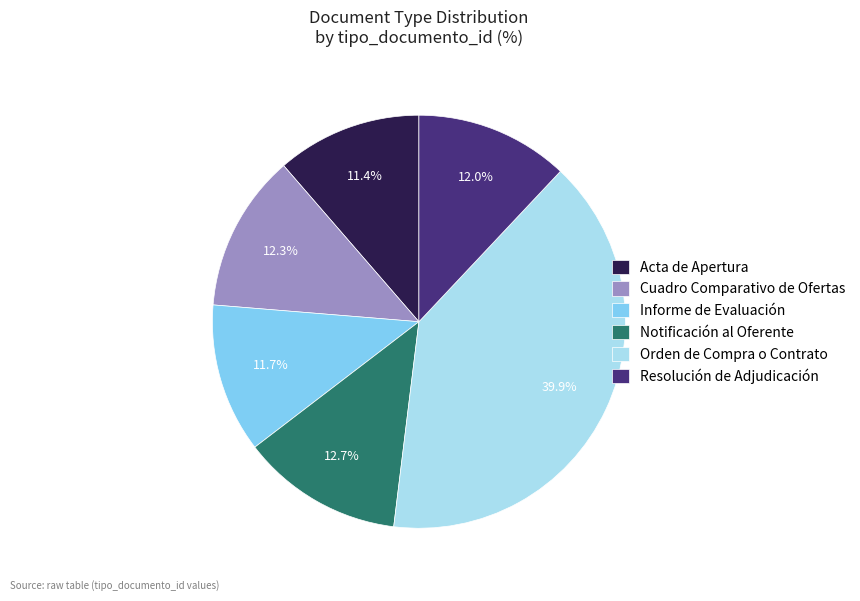

Which category has the biggest portion of the pie?

Orden de Compra o Contrato